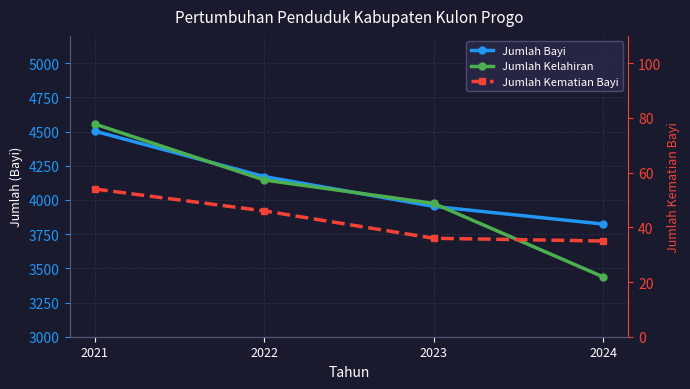

Where is Jumlah Kematian Bayi nearest to the value 44?

2022